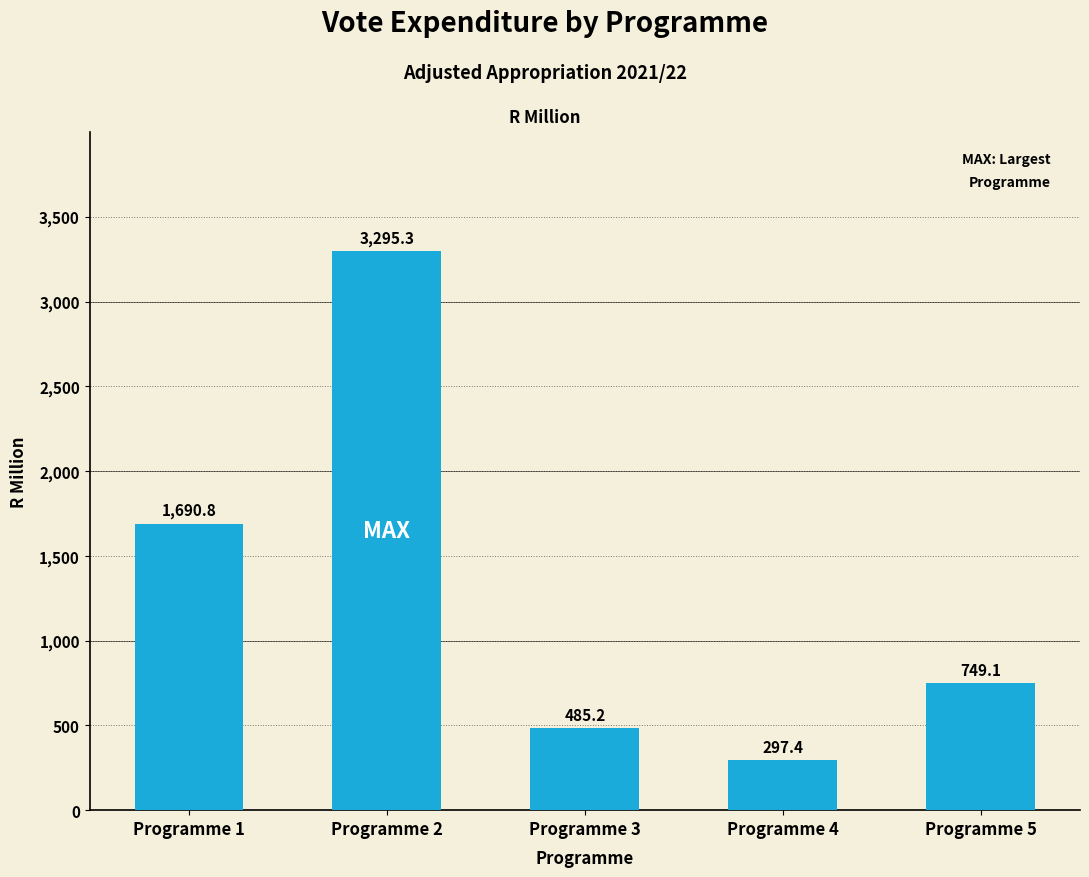

Reading left to right, list all the values displayed in this chart.

Programme 1=1690.8	Programme 2=3295.3	Programme 3=485.2	Programme 4=297.4	Programme 5=749.1